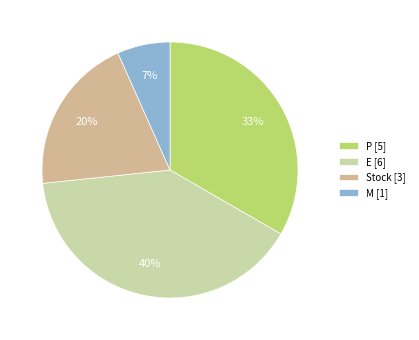

To the nearest percent, what is the difference between the Stock and E slice percentages?

20%